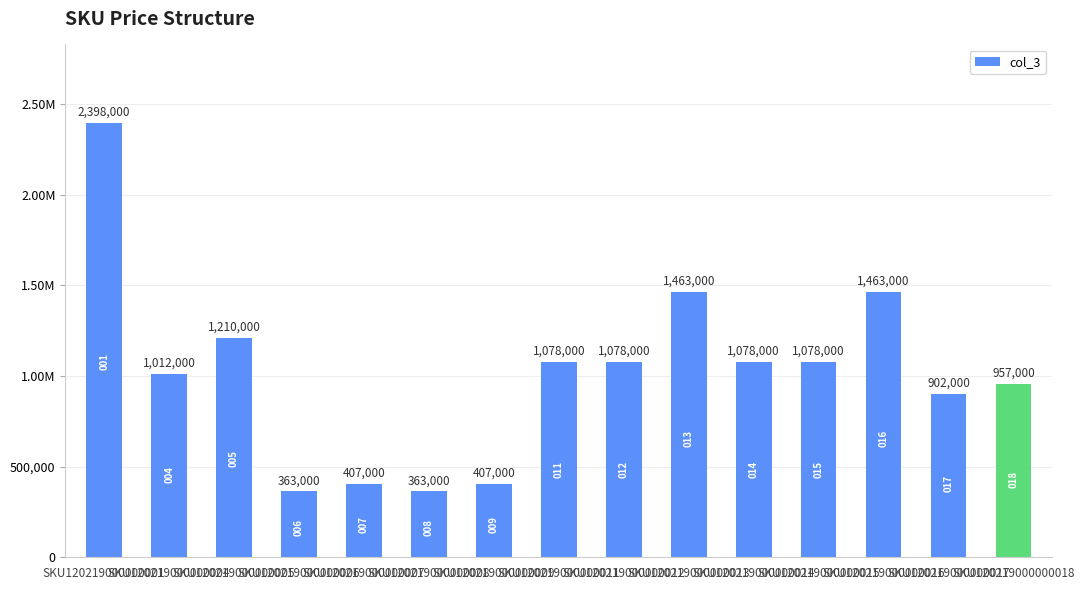

Does the chart contain any negative values?

No